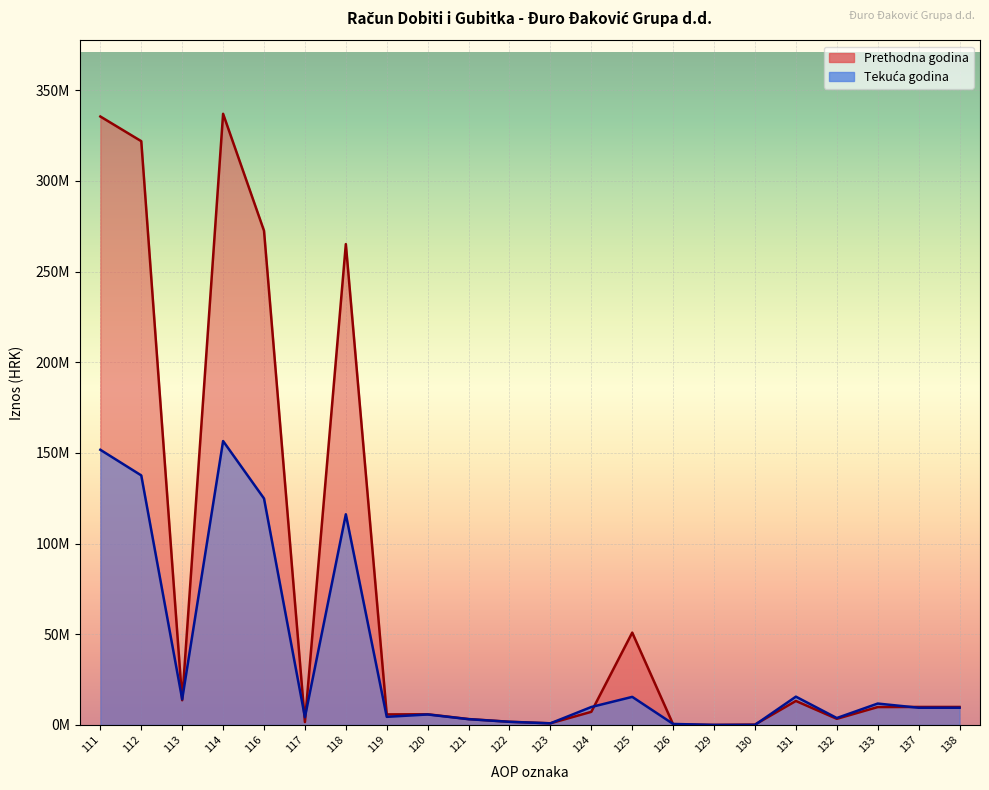

True or false: Prethodna godina (linija) and Tekuća godina (linija) cross at least once.

True